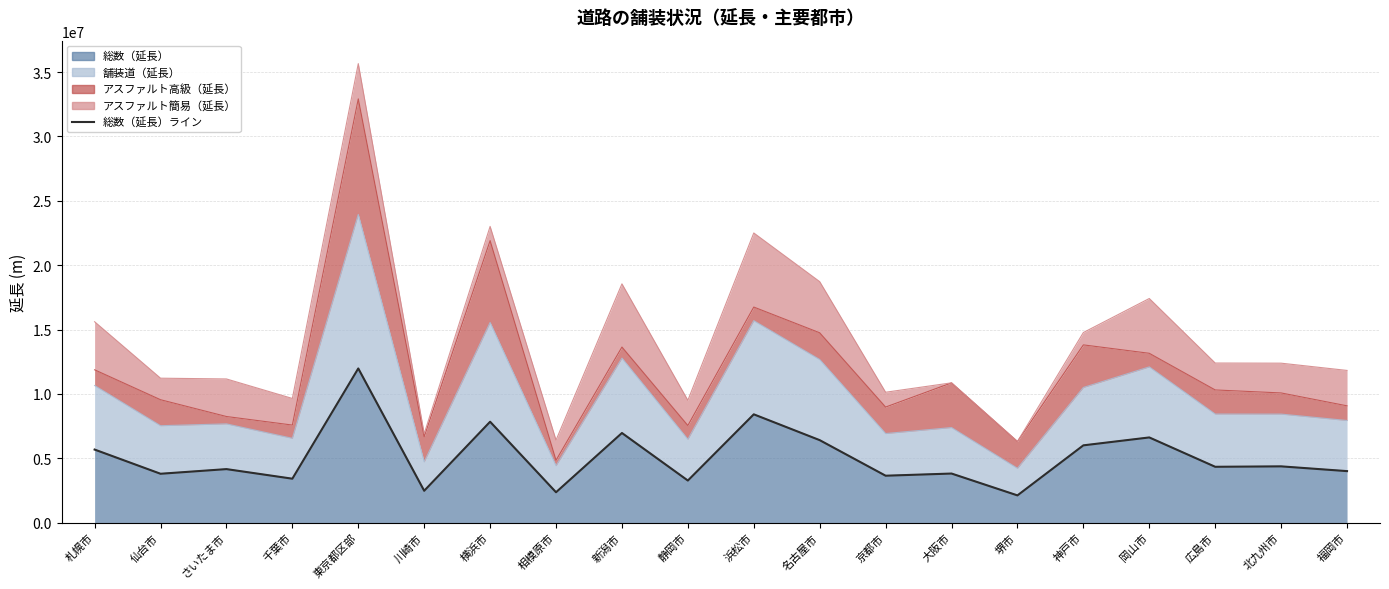

Is it true that the value at 大阪市 is 6813505?

False